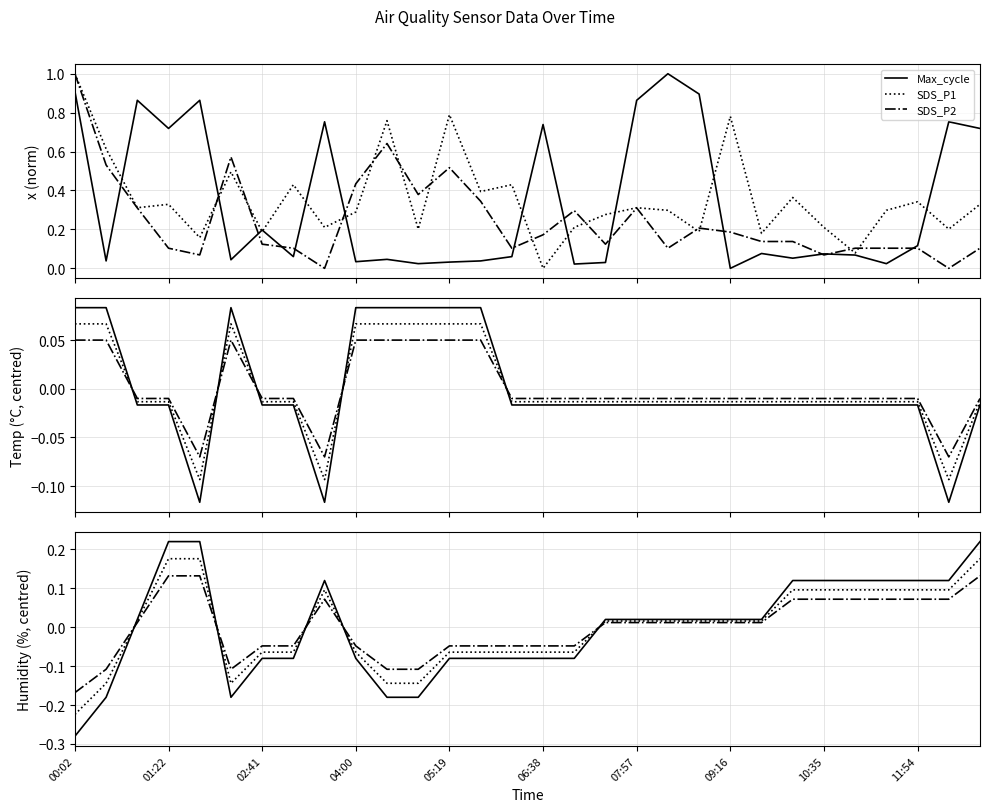

At which category is the sum across all series the highest?

00:02